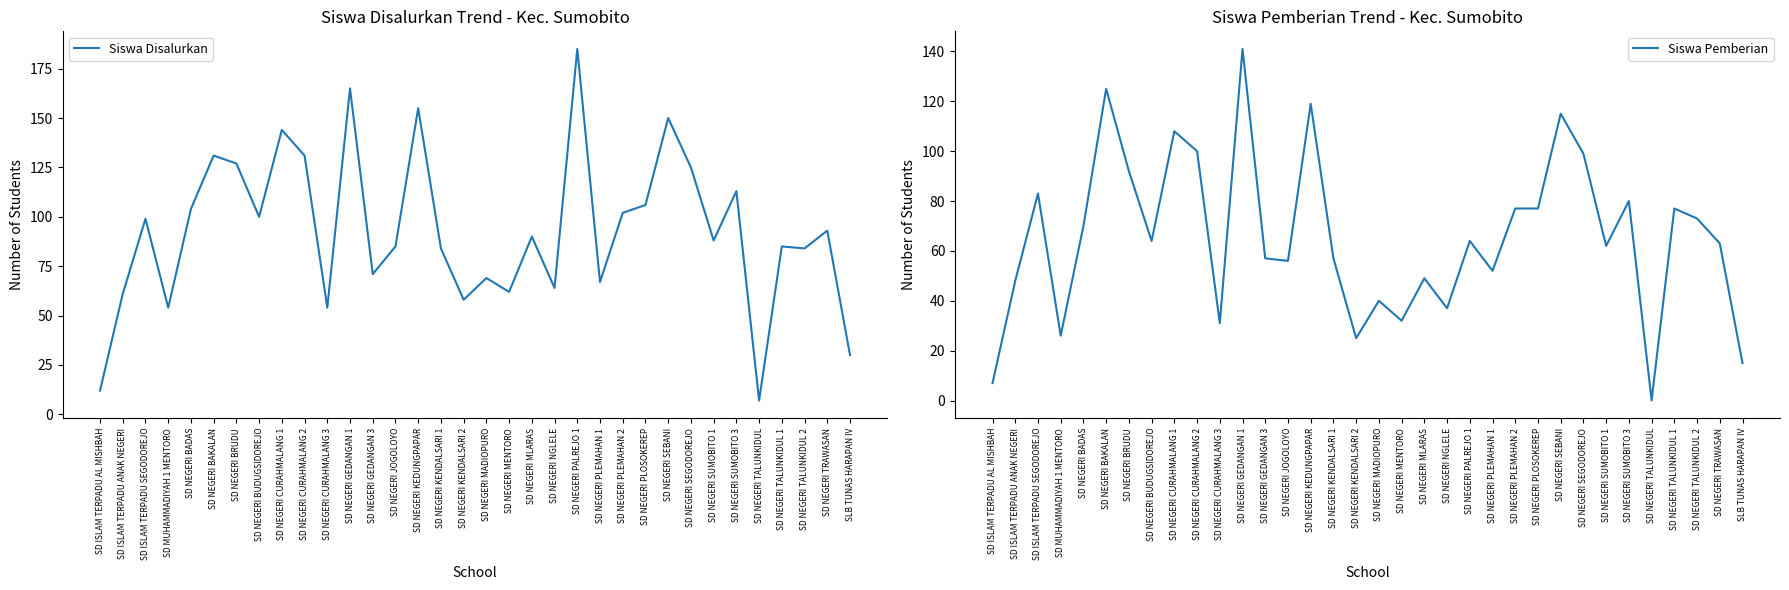

What is the label of the 26th point from the right?

SD NEGERI CURAHMALANG 1